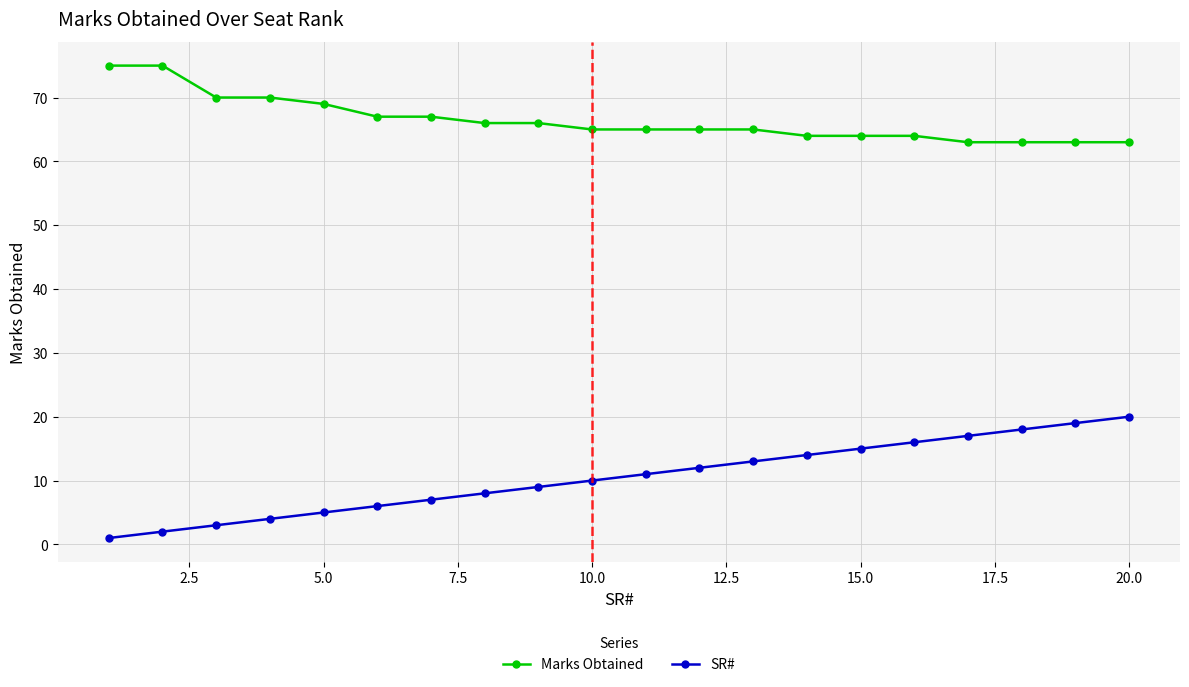

Which series has the widest spread of values?

SR#